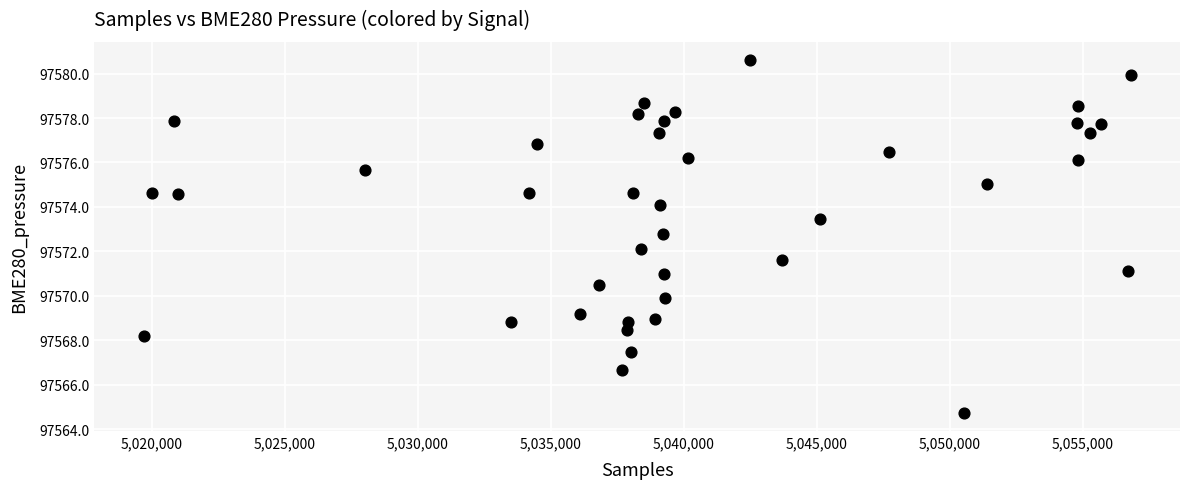

What is the range of Y values (max minus min)?

15.9